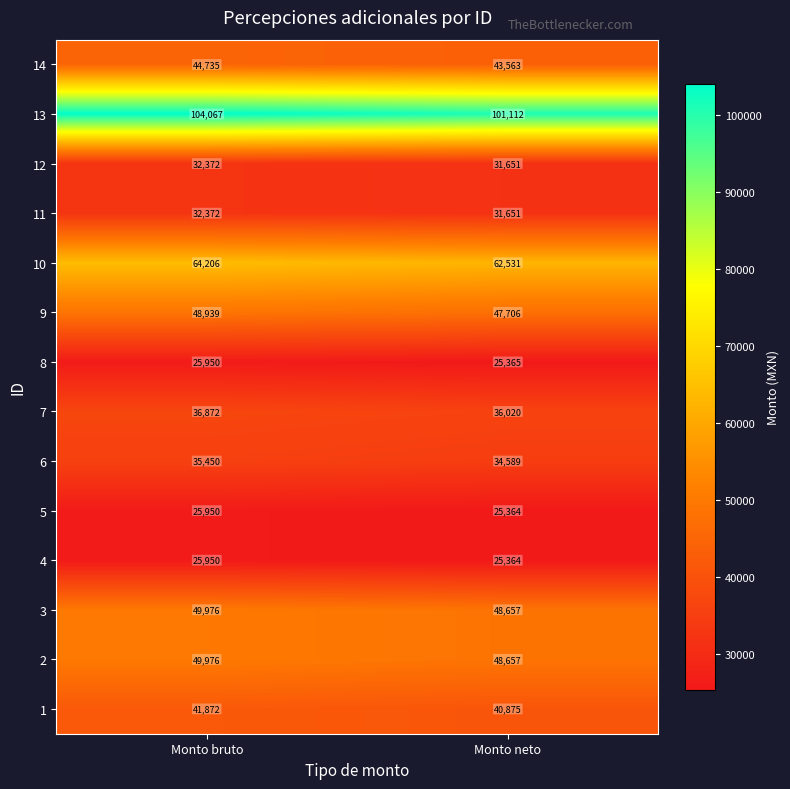

The 6 series shows 10385 at Monto bruto. True or false?

False